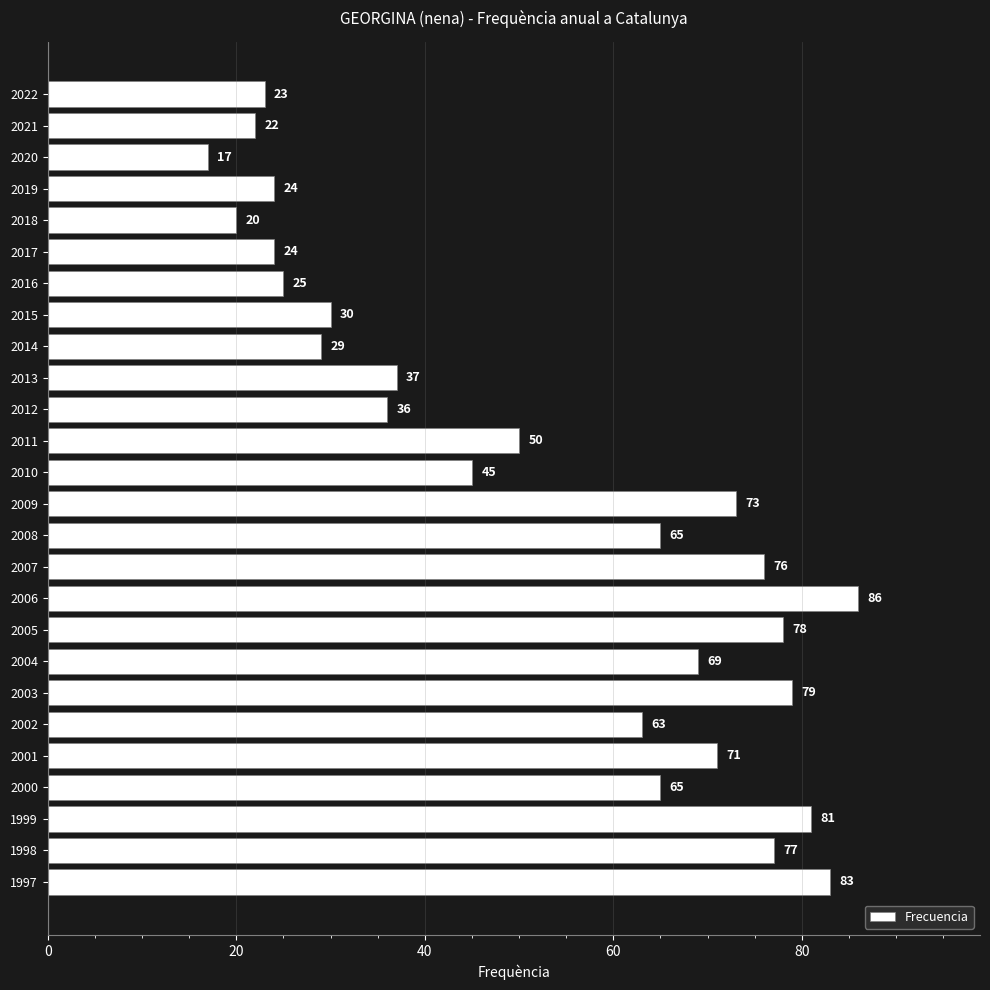

What is the approximate value at 2009, to the nearest 5?

75